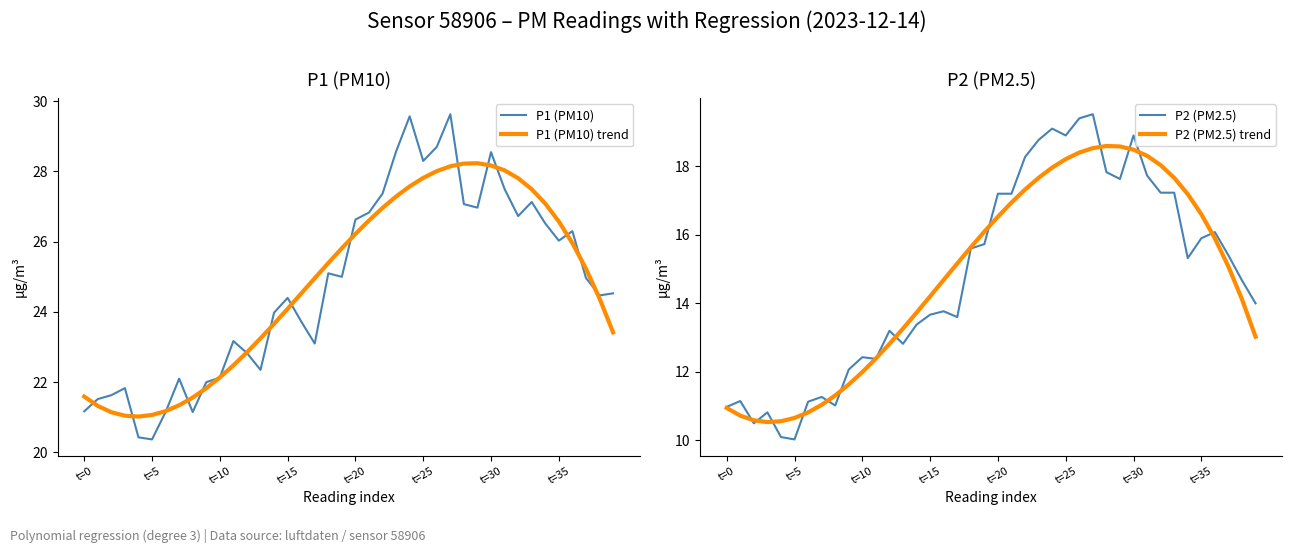

What is the highest value of the P1 (PM10) series?

29.6